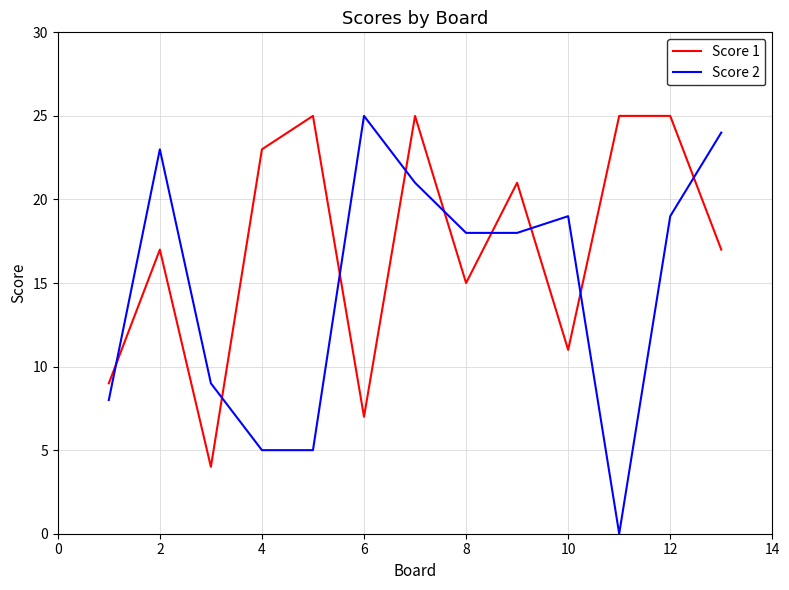

What is the minimum value for Score 1?

4